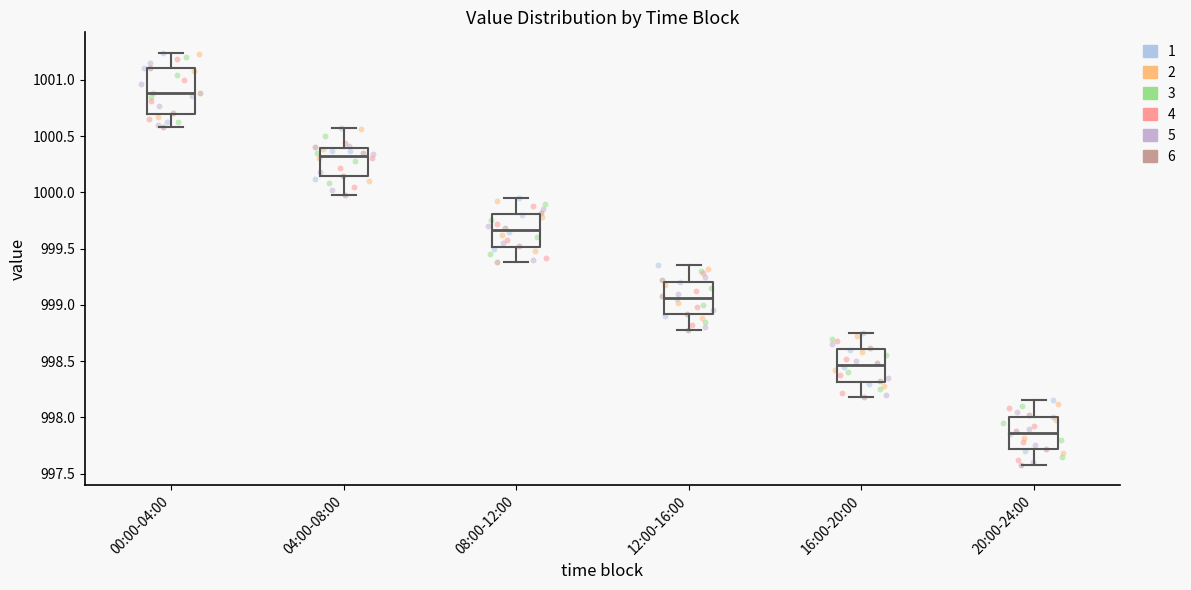

Where does the upper whisker of the box for 04:00-08:00 end on the y-axis? The values are not printed on the chart, so give them approximately, as read against the axis.

1000.55